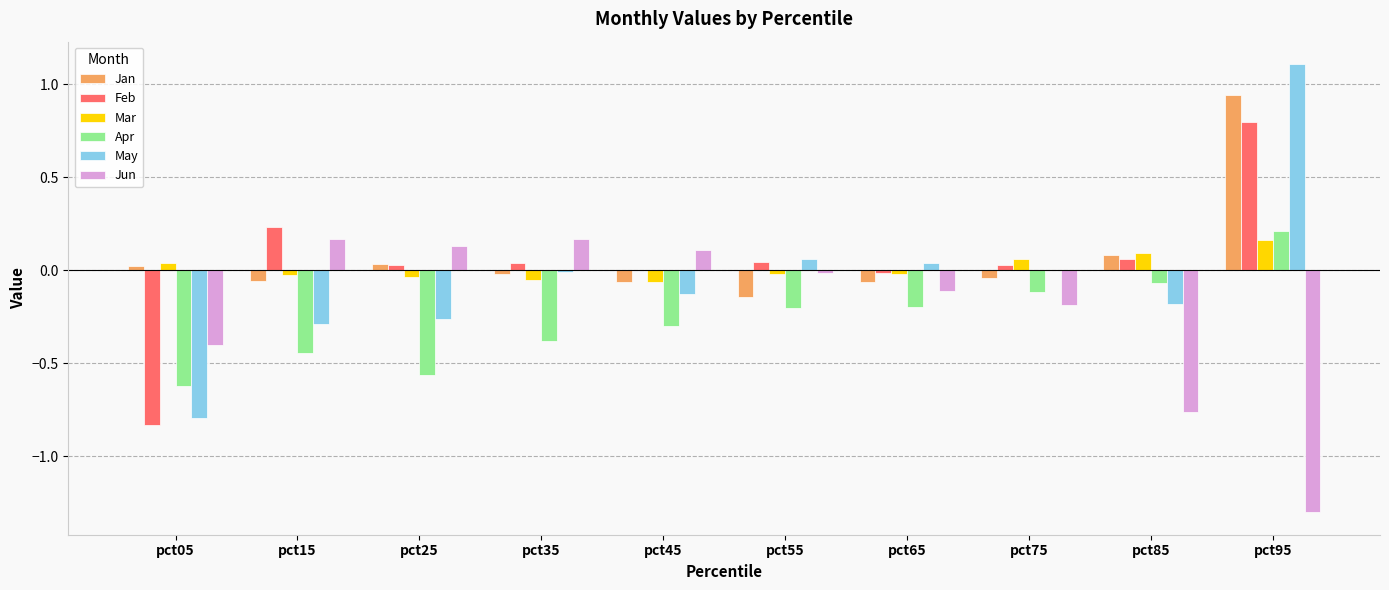

What is the sum of all Jun values?

-2.2